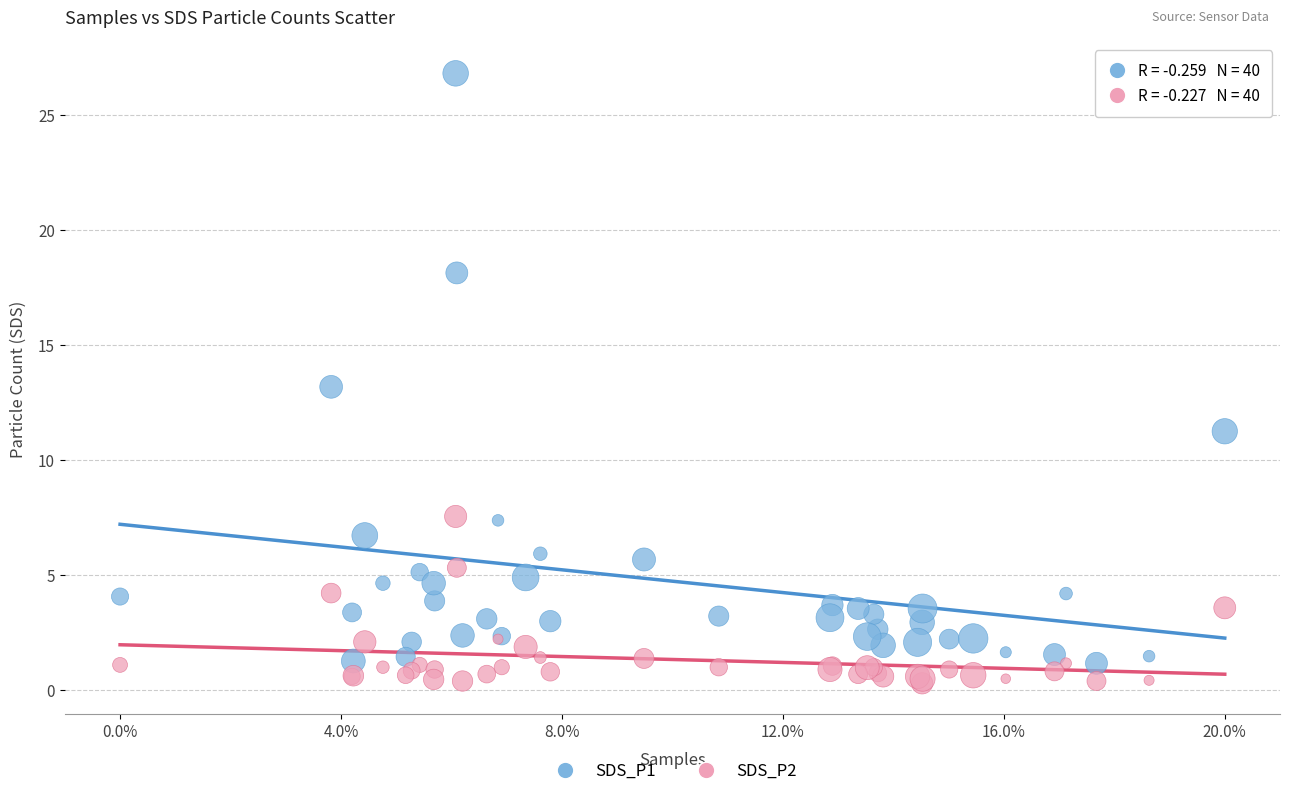

Which series reaches the minimum Y coordinate?

SDS_P2